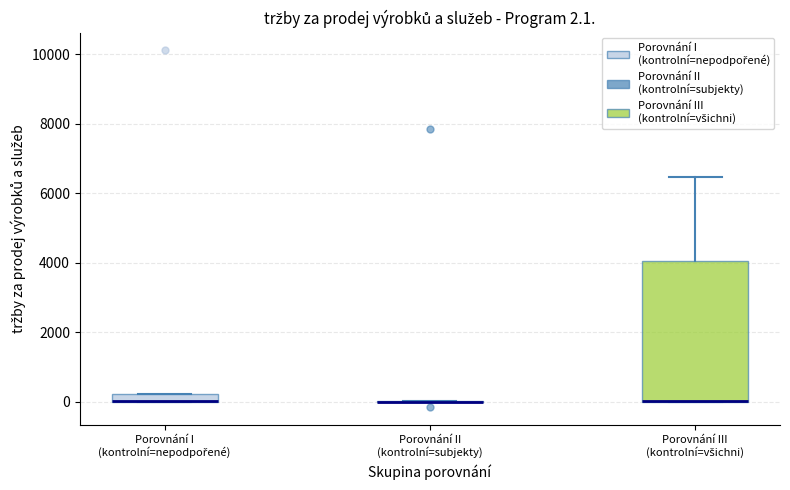

Comparing the boxes themselves (not the whiskers), which one is the tallest?

Porovnání III (kontrolní=všichni)